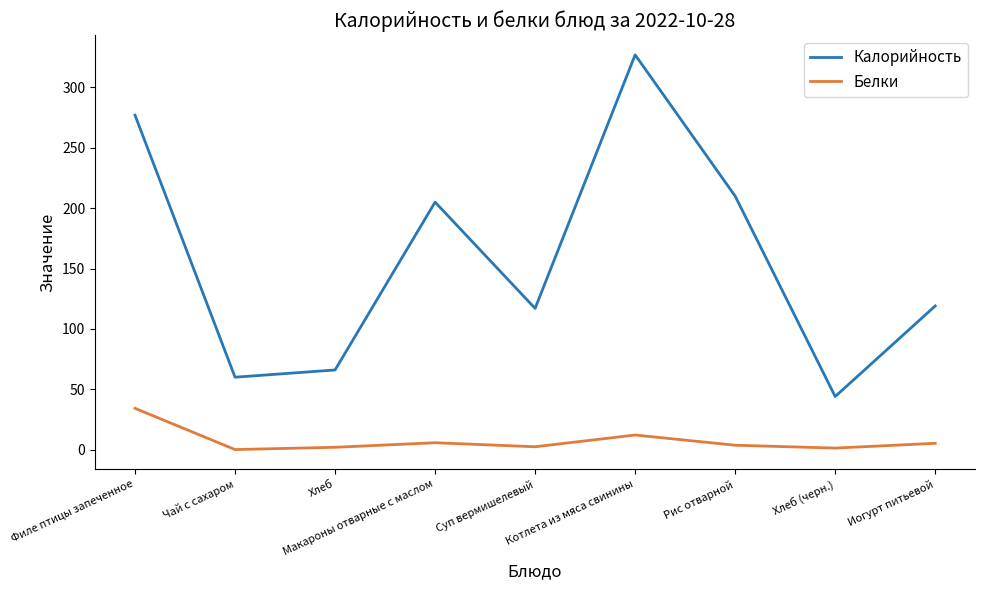

True or false: Калорийность and Белки intersect in this chart.

False